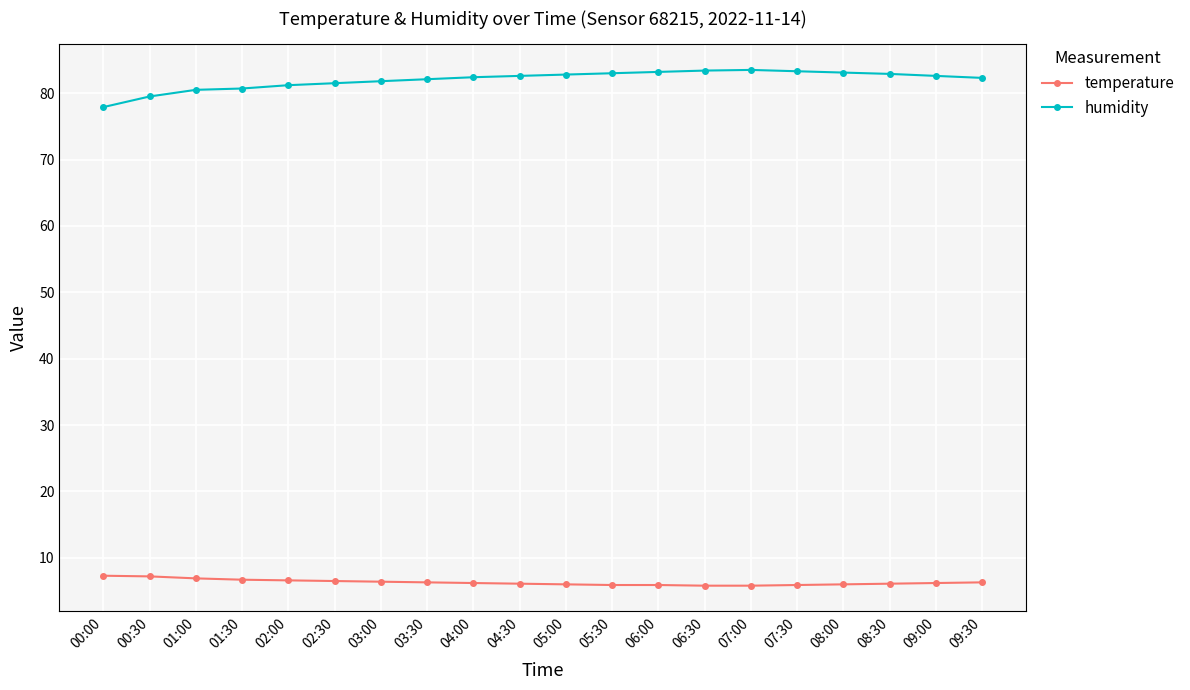

Is the value of temperature at 04:30 greater than the value of humidity at 08:30?

No